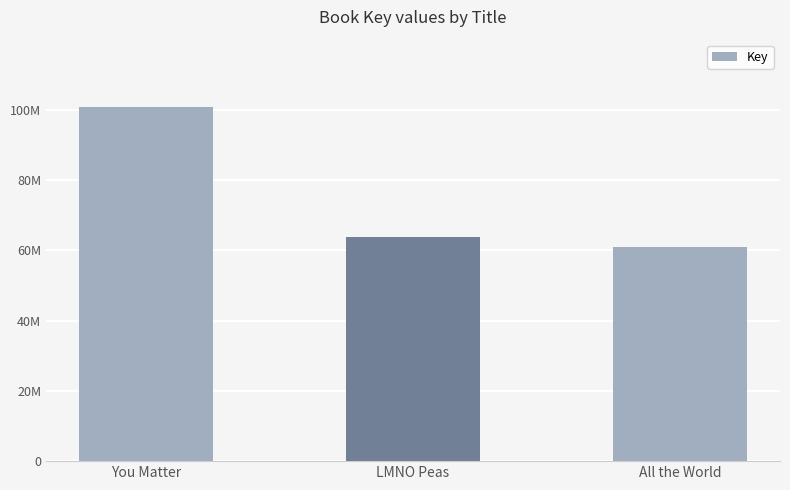

What is the change in value from LMNO Peas to All the World?

-2938126